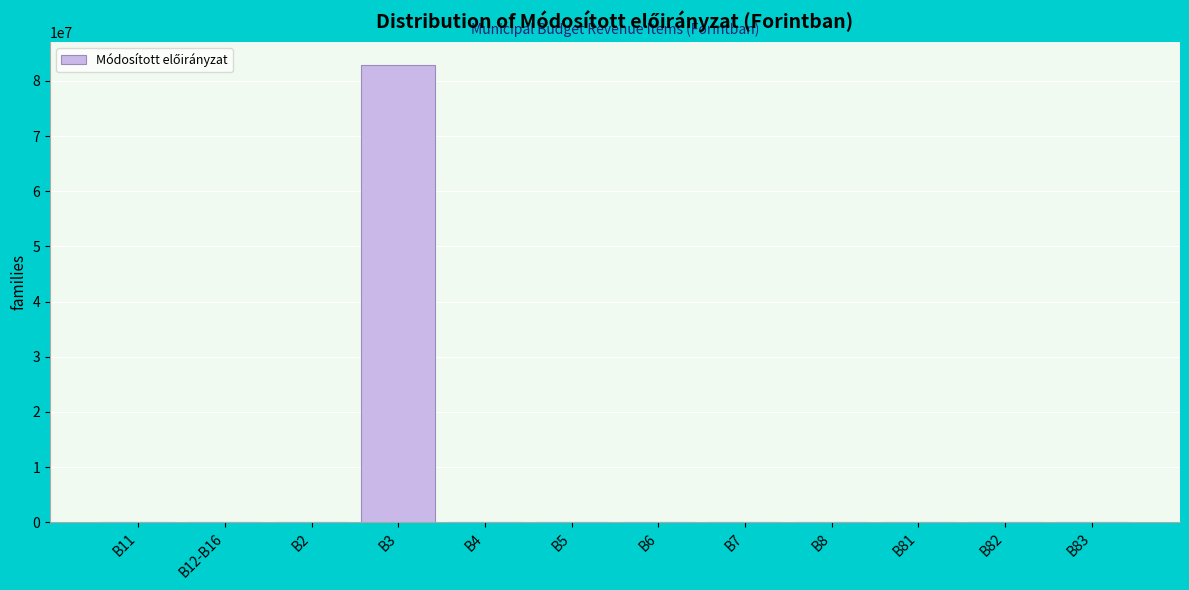

Which label corresponds to the largest value in the chart?

B3